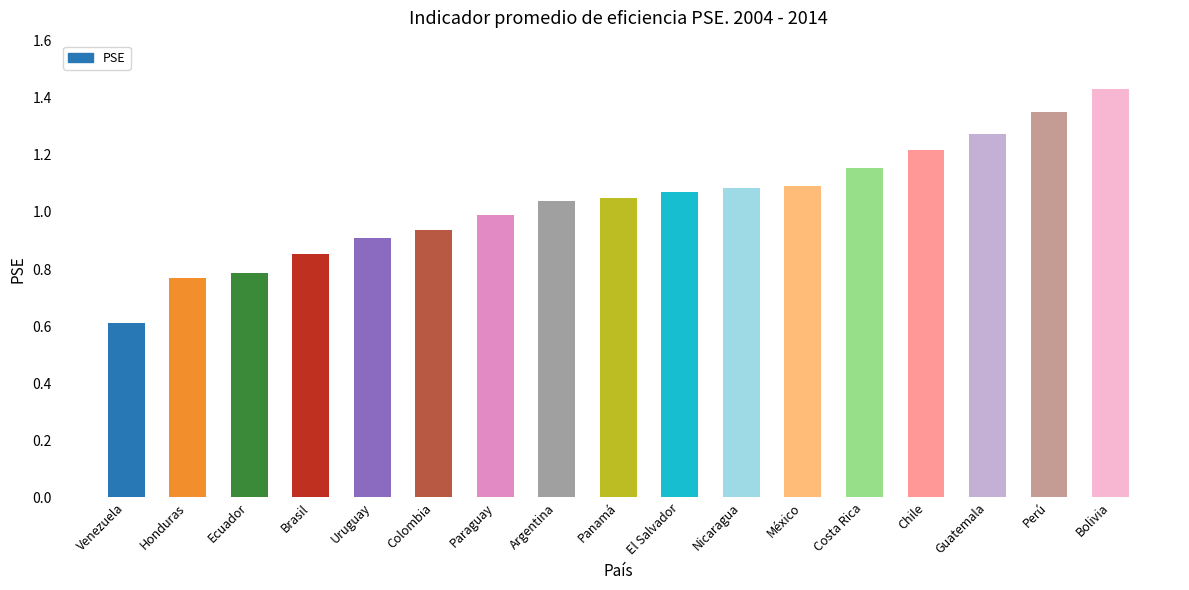

What is the difference between the maximum and second lowest values?

0.7